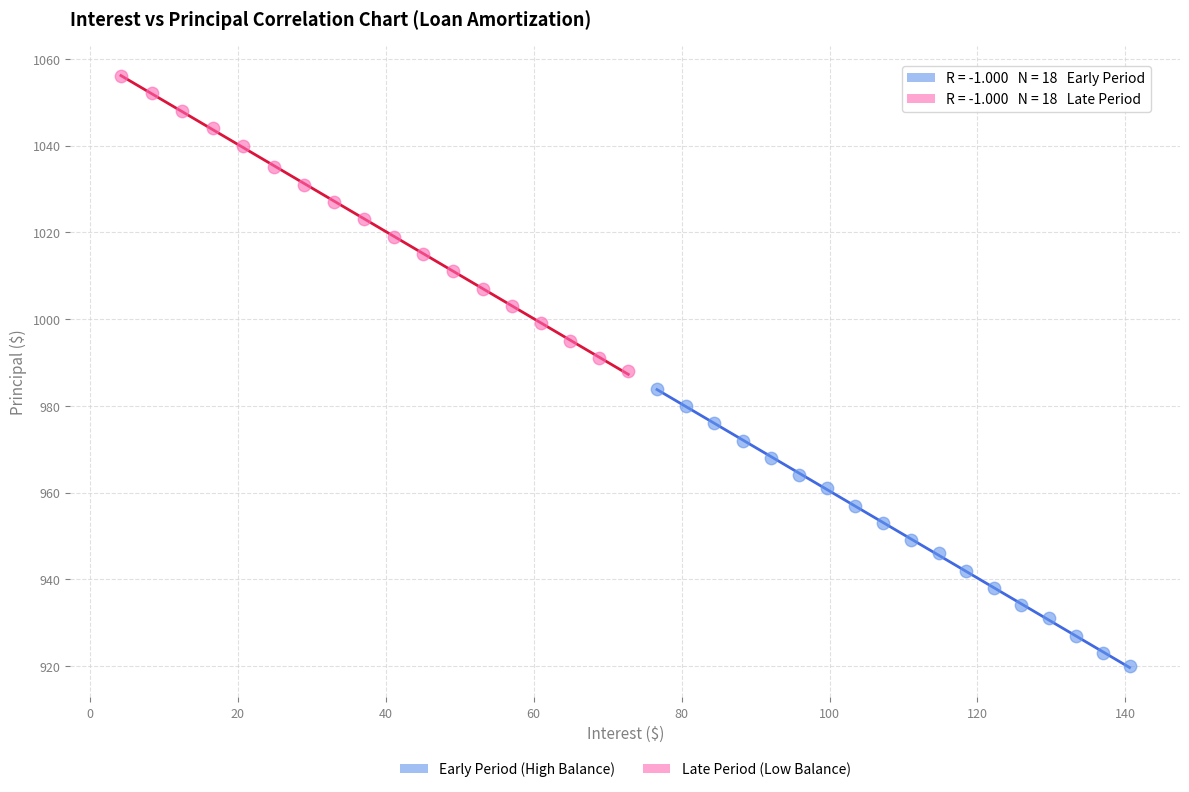

What are all the series names shown in the legend?

Early Period (High Balance), Late Period (Low Balance)